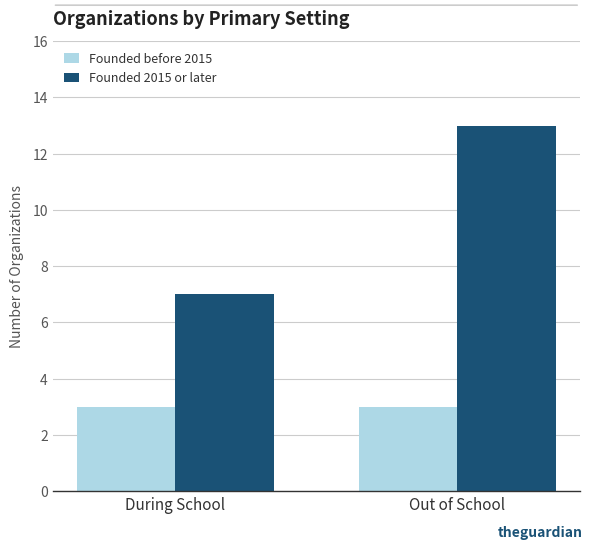

Where is Founded 2015 or later nearest to the value 10?

During School